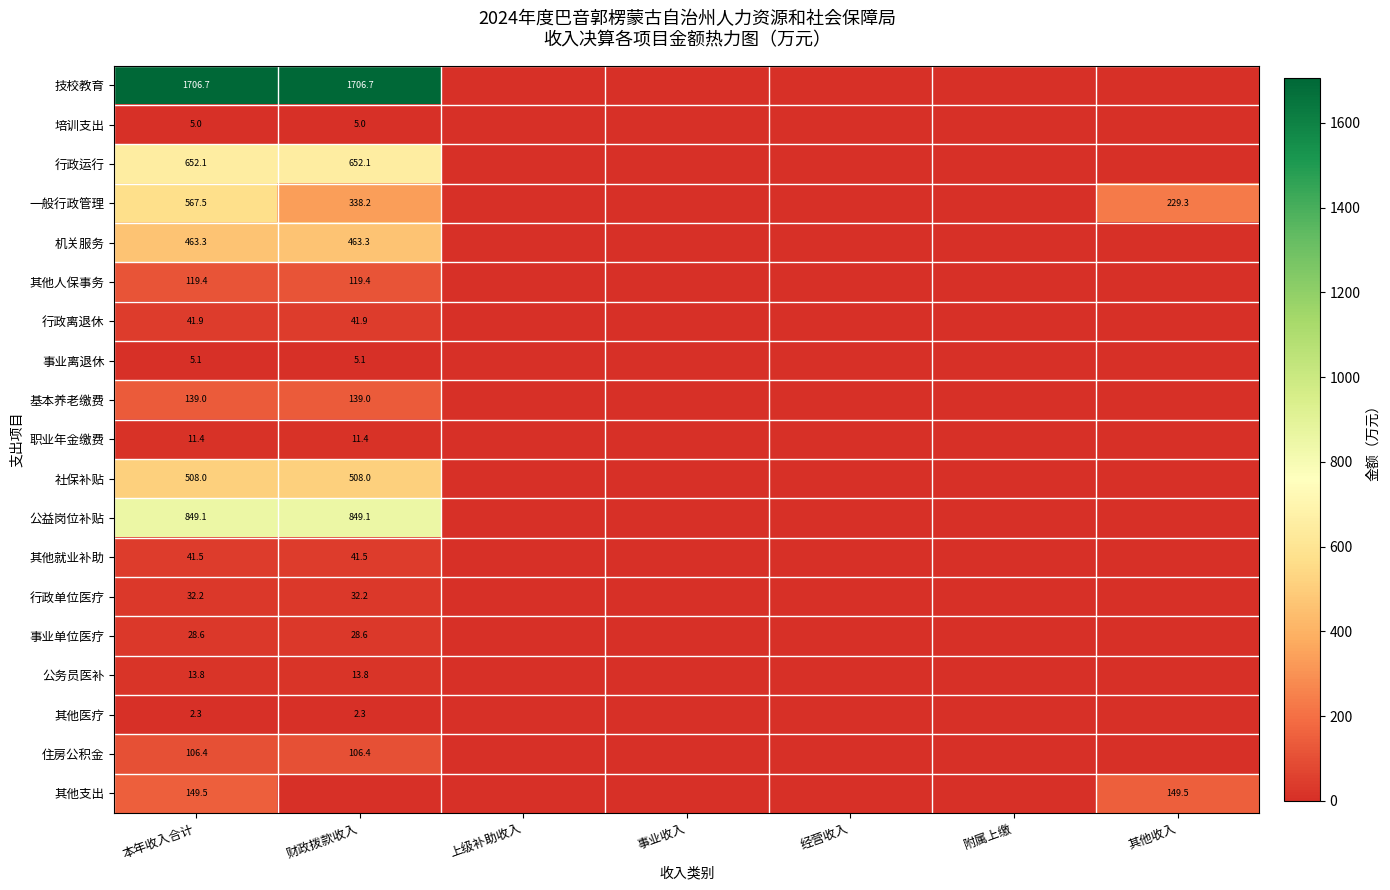

What is the total value across all series at 本年收入合计?

5442.8